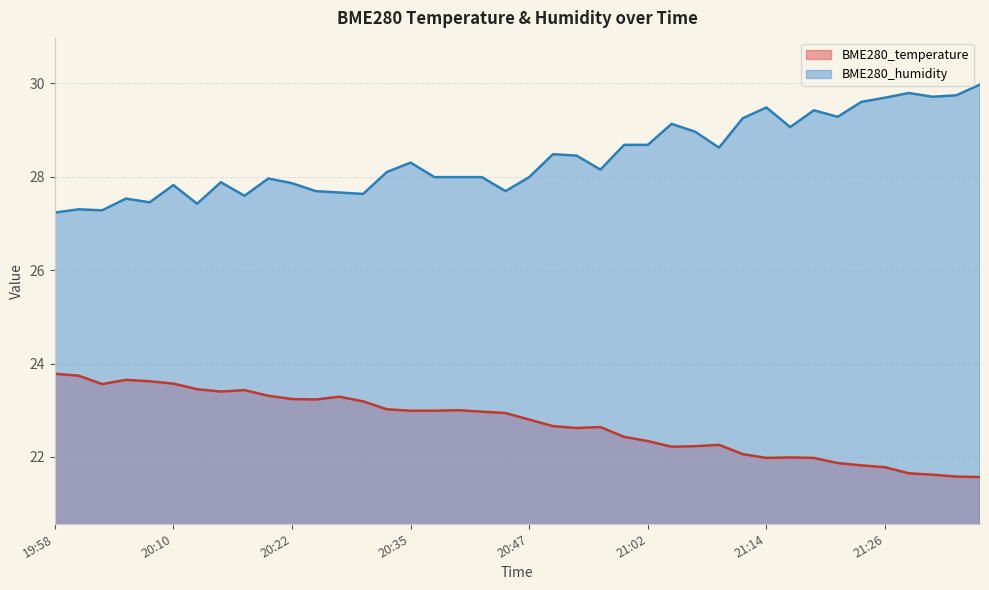

True or false: BME280_humidity has more than 0 interior local peaks.

True